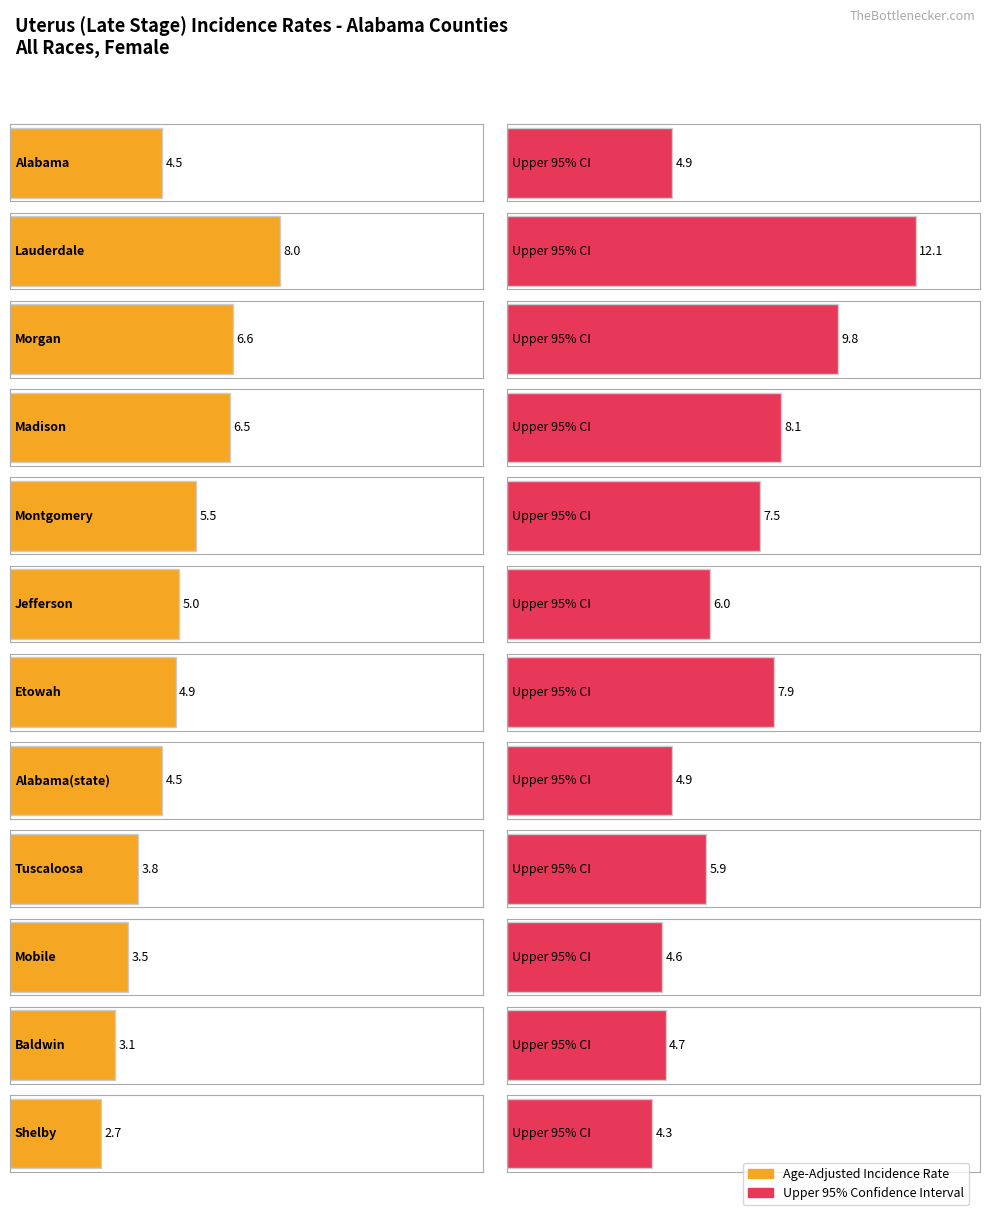

What is the difference between the maximum and second lowest values in the Age-Adjusted Incidence Rate series?

4.9